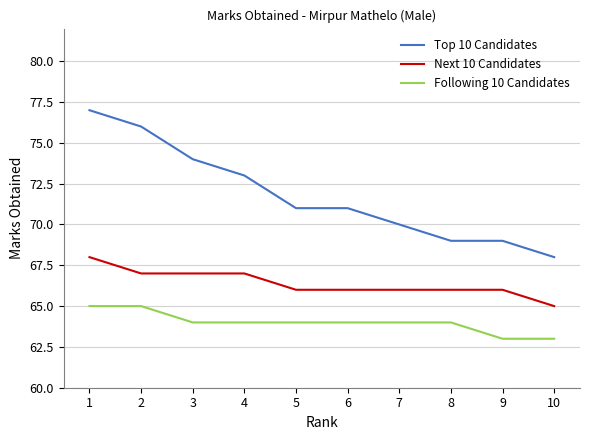

Reading left to right, what are all the values shown in this chart?

Top 10 Candidates: 1=77	2=76	3=74	4=73	5=71	6=71	7=70	8=69	9=69	10=68
Next 10 Candidates: 1=68	2=67	3=67	4=67	5=66	6=66	7=66	8=66	9=66	10=65
Following 10 Candidates: 1=65	2=65	3=64	4=64	5=64	6=64	7=64	8=64	9=63	10=63